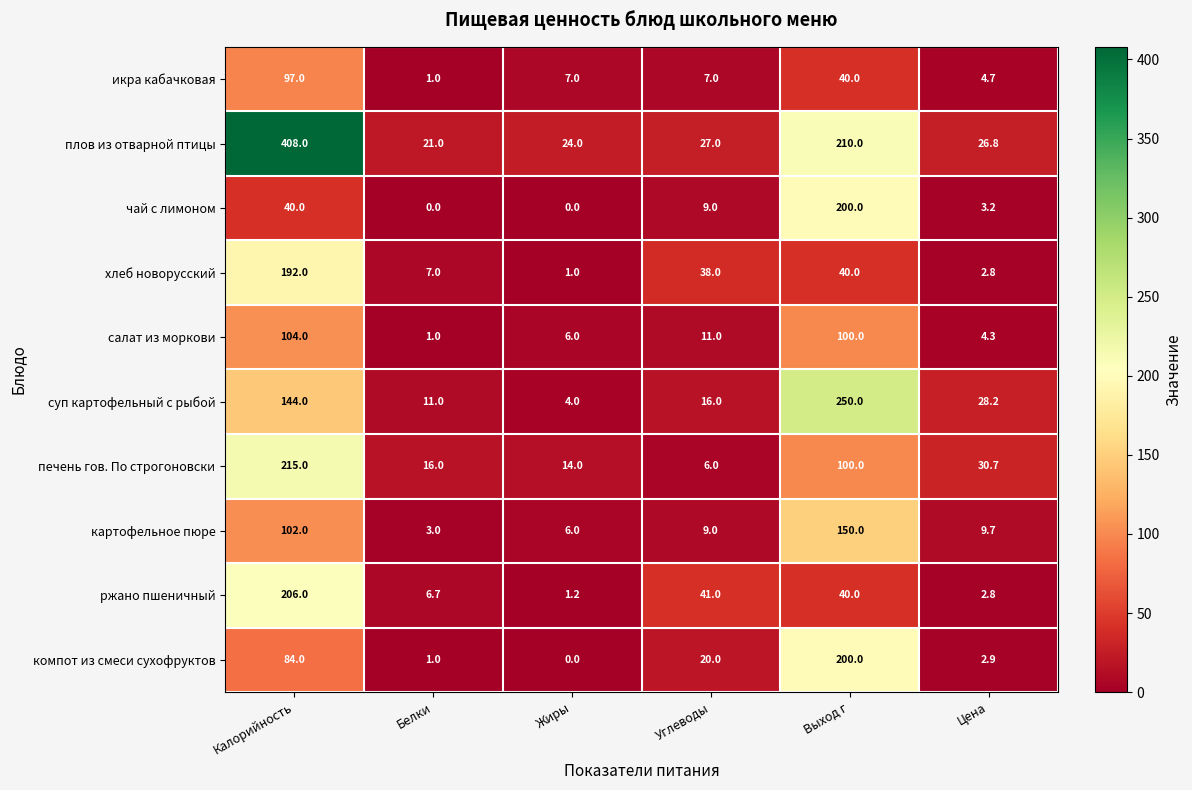

Count the number of categories in the chart.

6